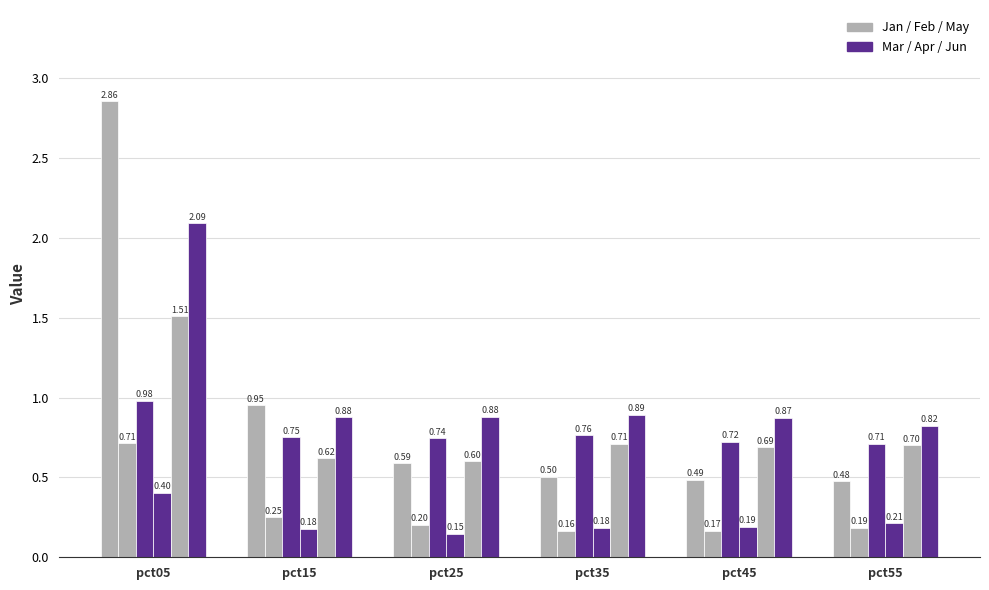

How many bars are there in total?

36